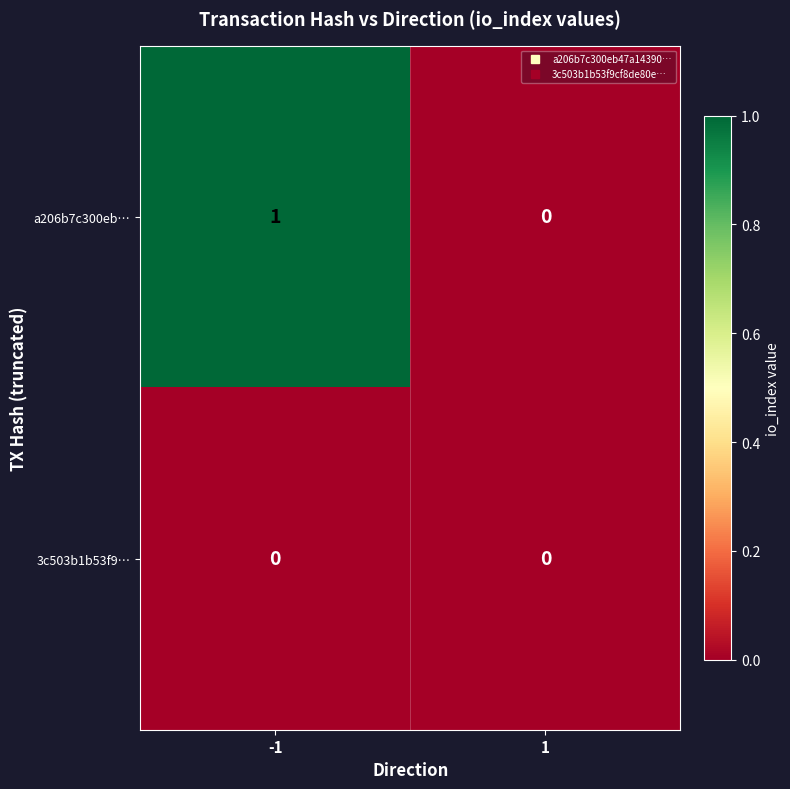

Reading left to right, transcribe all the data shown in this chart.

a206b7c300eb…: -1=1	1=0
3c503b1b53f9…: -1=0	1=0